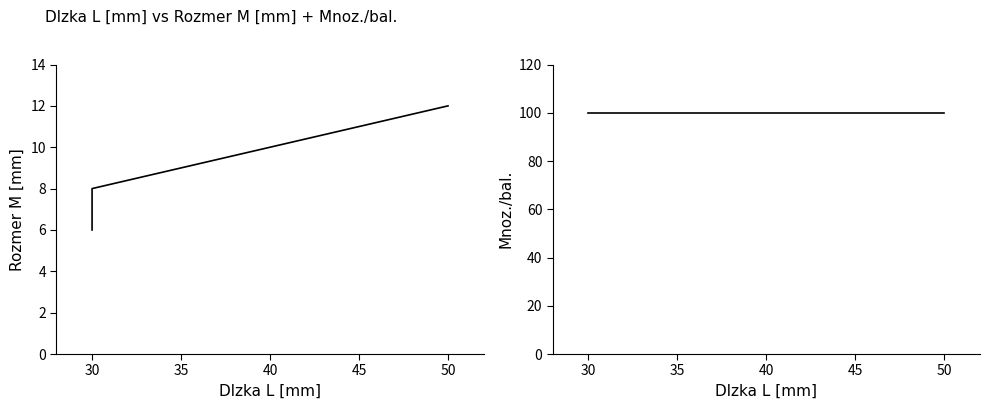

What is the maximum value shown in the chart?

100